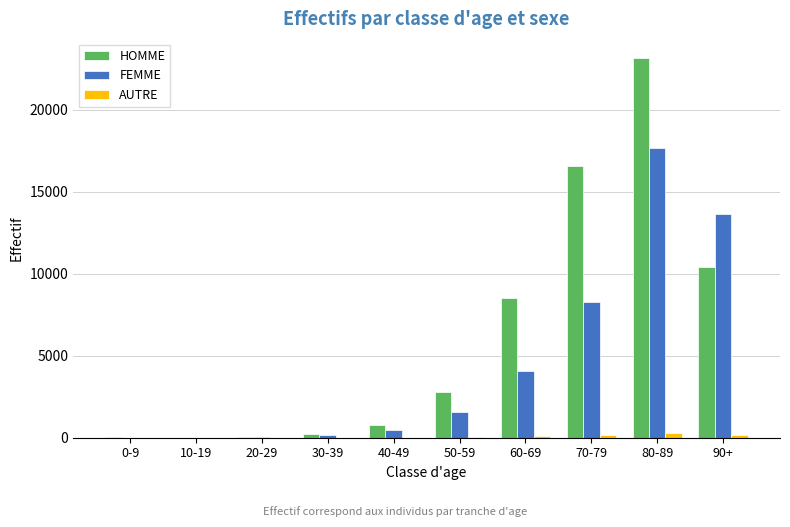

True or false: FEMME has a value of 13394 at 70-79.

False